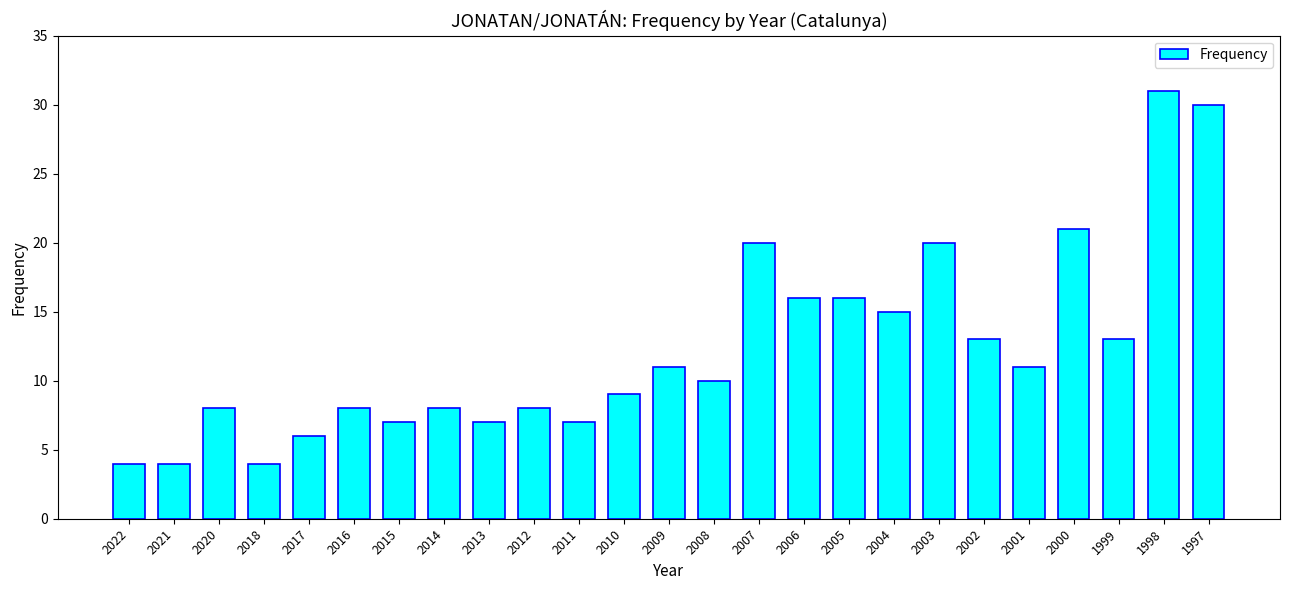

What is the change in value from 2016 to 2015?

-1